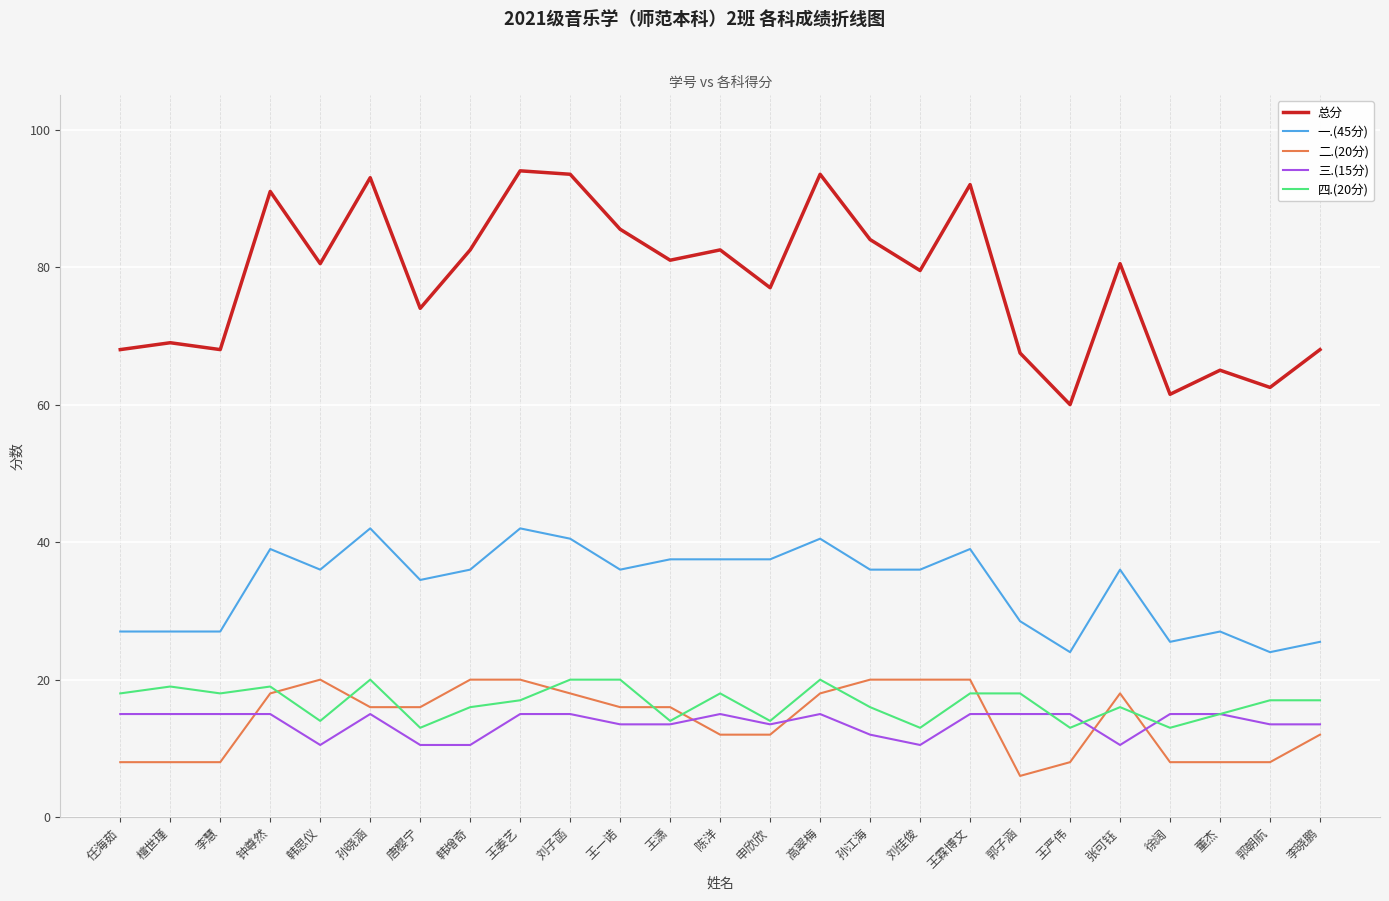

What is the difference between the maximum and minimum values in the 三.(15分) series?

4.5